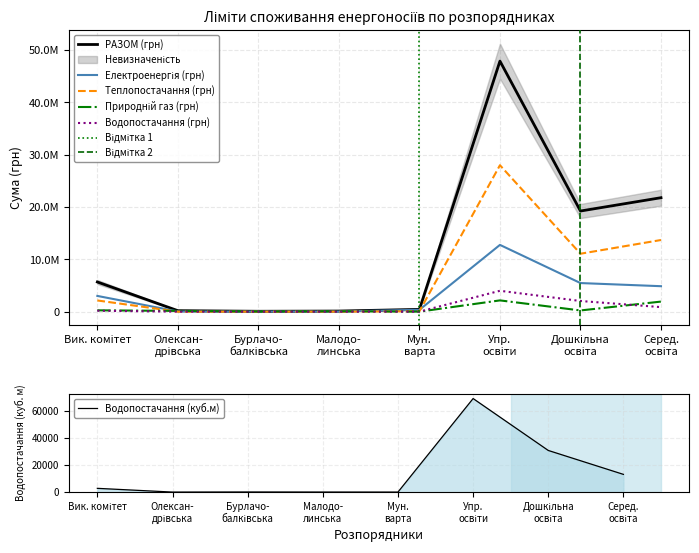

What is the average value of the Теплопостачання (грн) series?

6871862